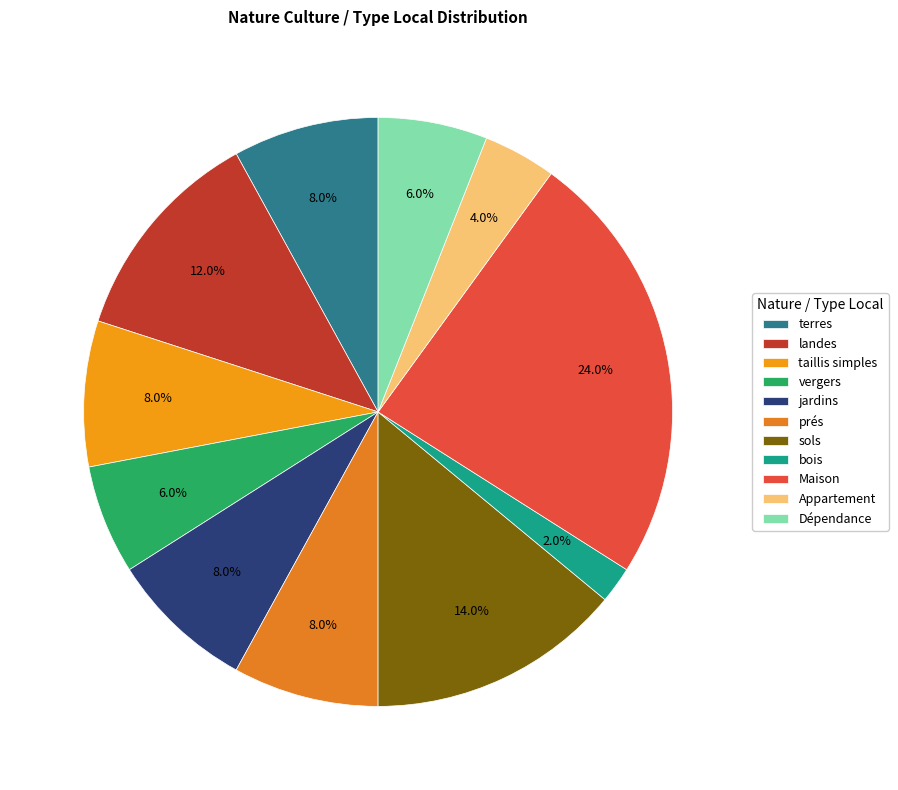

To the nearest percent, what percentage of the pie is Dépendance?

6%